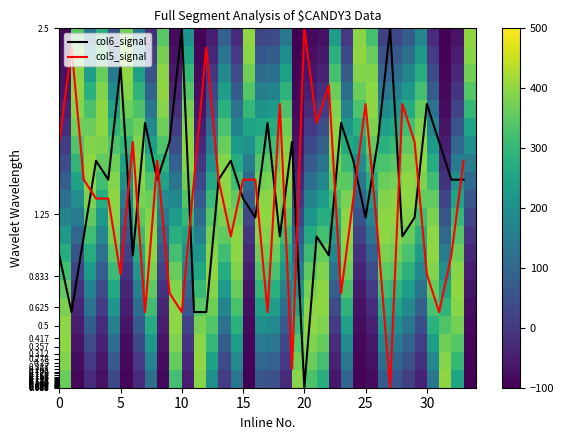

Is it true that col6_signal equals 2.0 at 30?

True